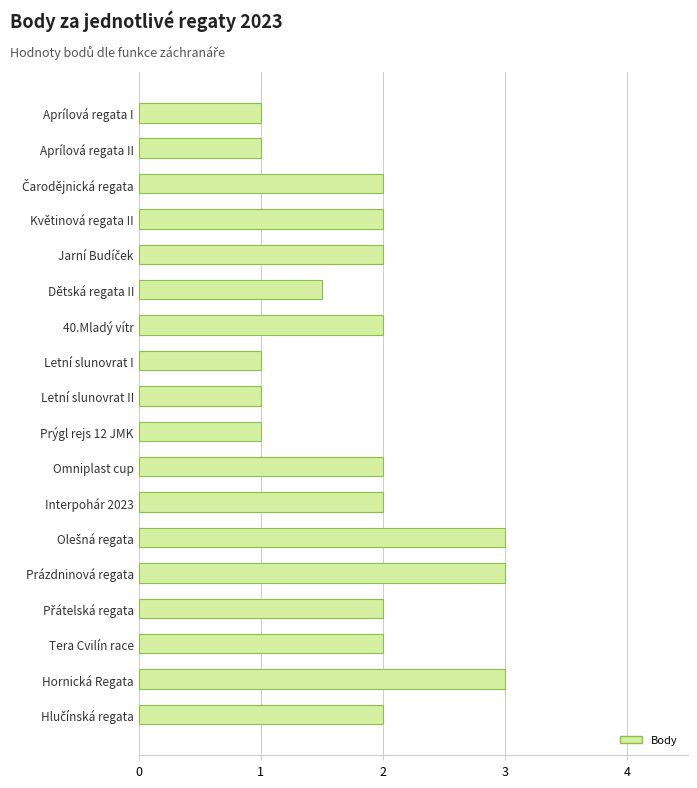

What is the value of the 18th bar from the top?

2.0